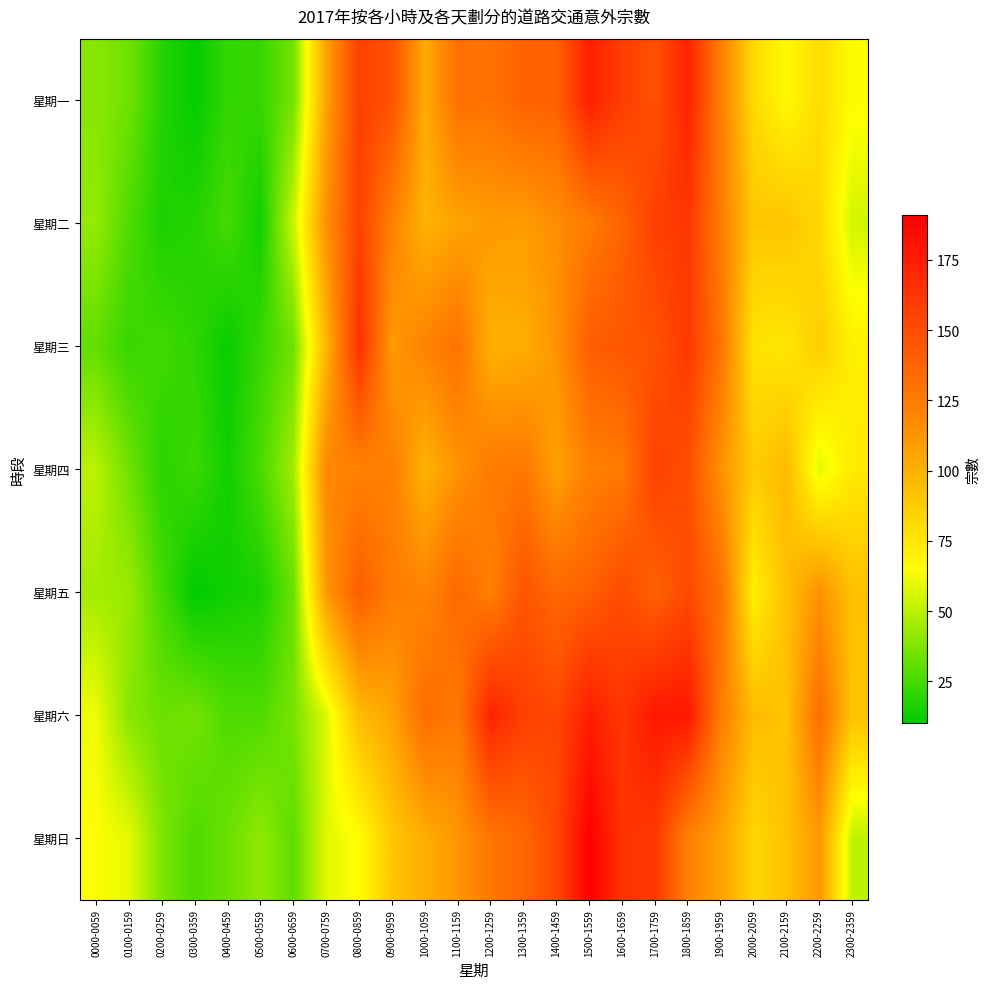

What is the spread (max minus min) of values at 0200-0259?

21